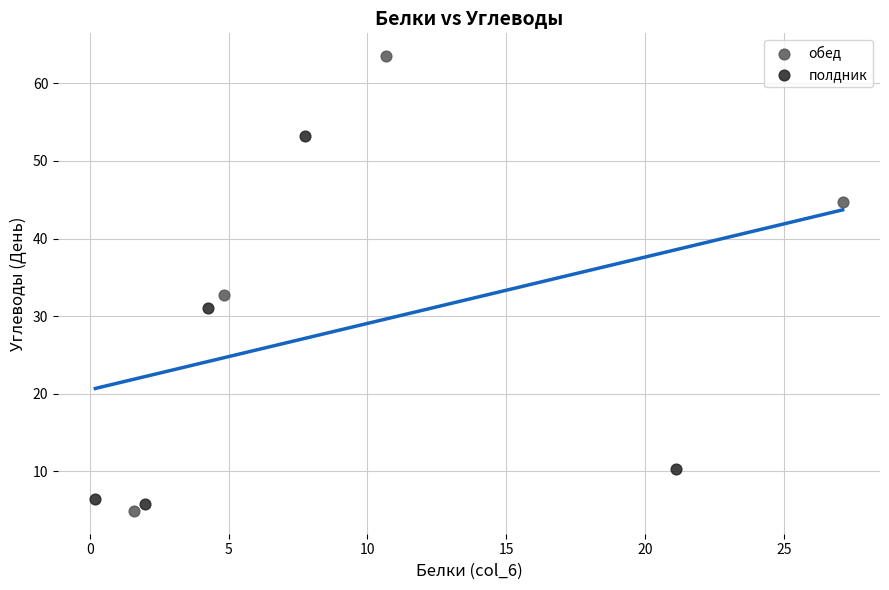

Which series has the largest Y range (max minus min)?

обед